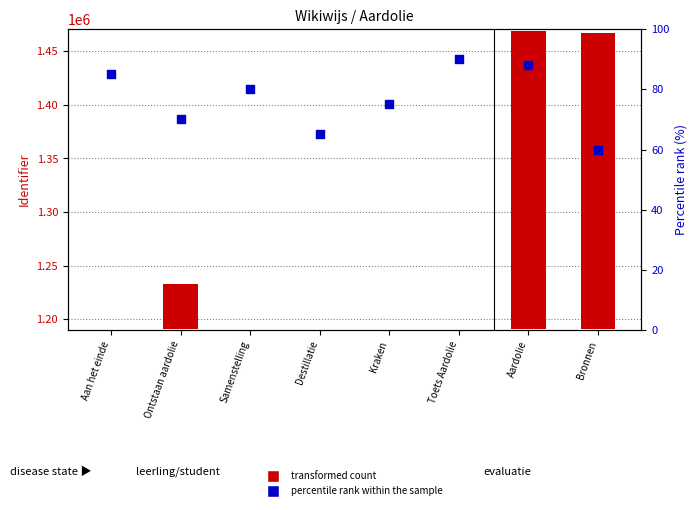

What are all the series names shown in the legend?

transformed count, percentile rank within the sample